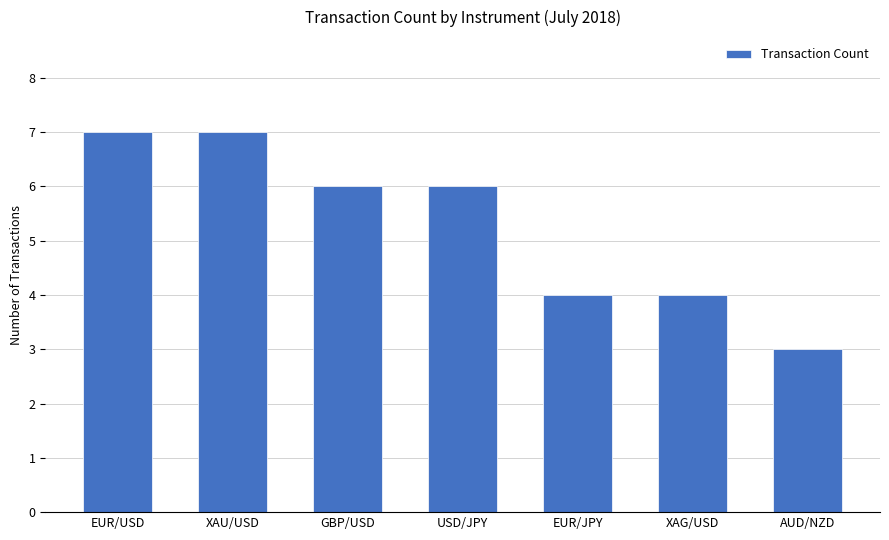

What is the ratio of the value at GBP/USD to the value at USD/JPY?

1.0